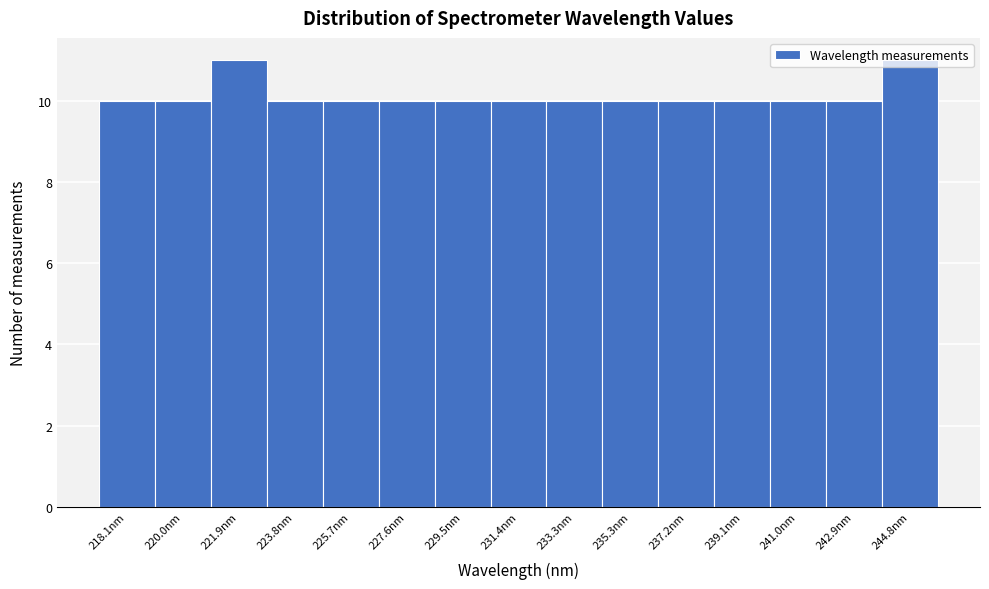

What is the average value?

10